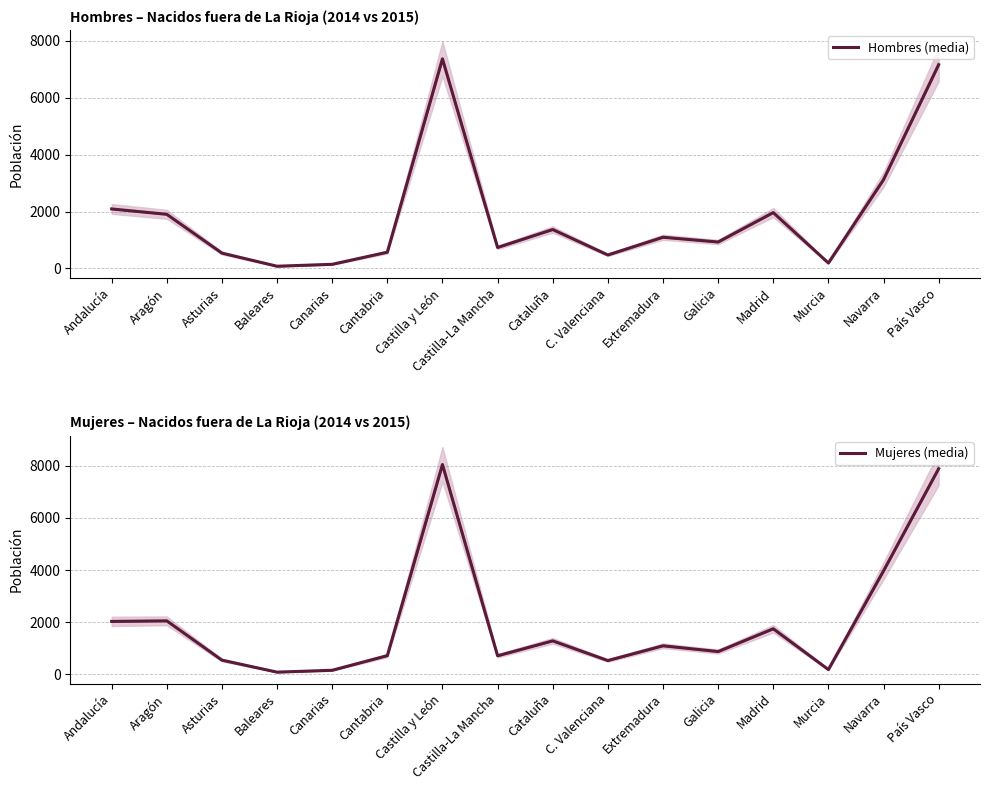

What is the difference between the maximum and minimum values in the Hombres (media) series?

7291.5